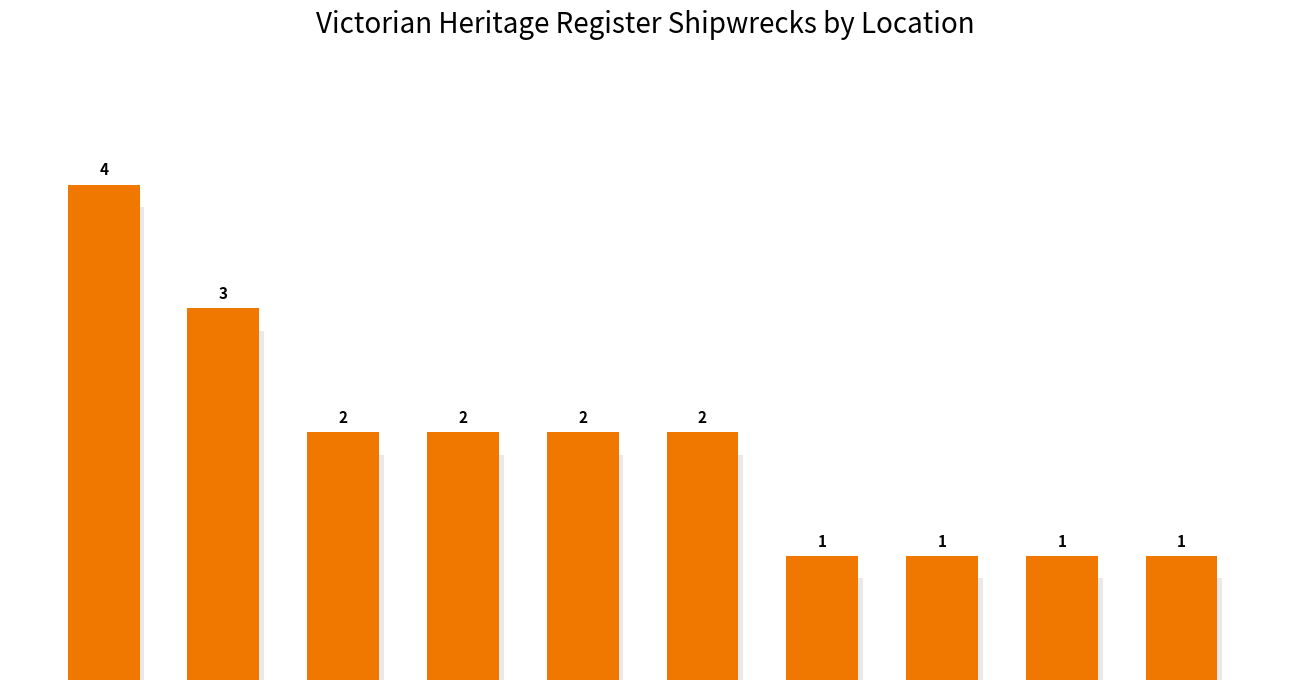

What position from the right is Corner Inlet?

2